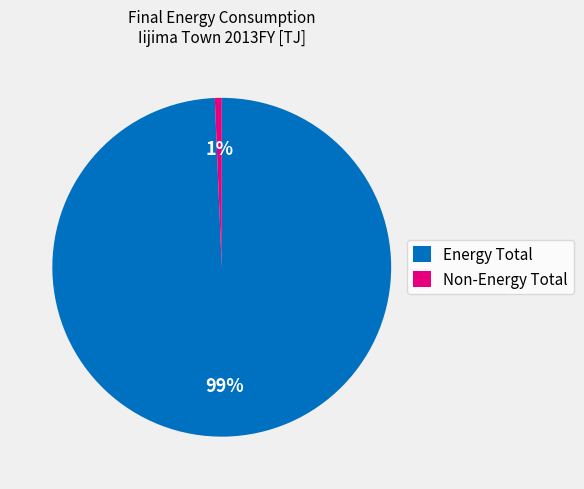

Is there a majority slice in this chart?

Yes